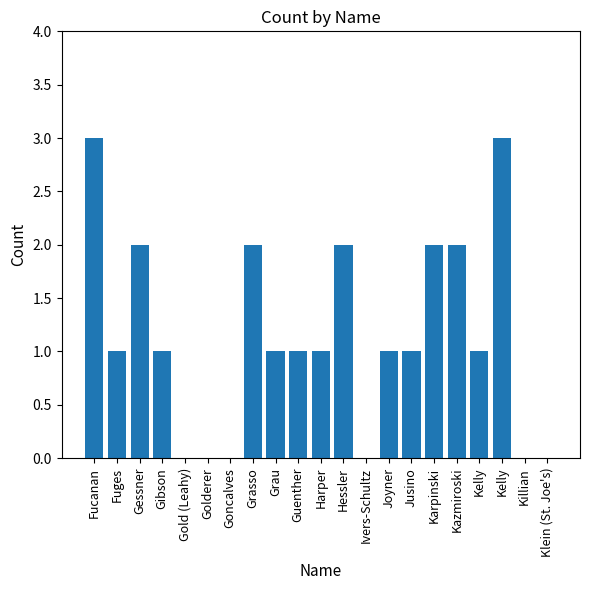

How many categories are shown in the chart?

21